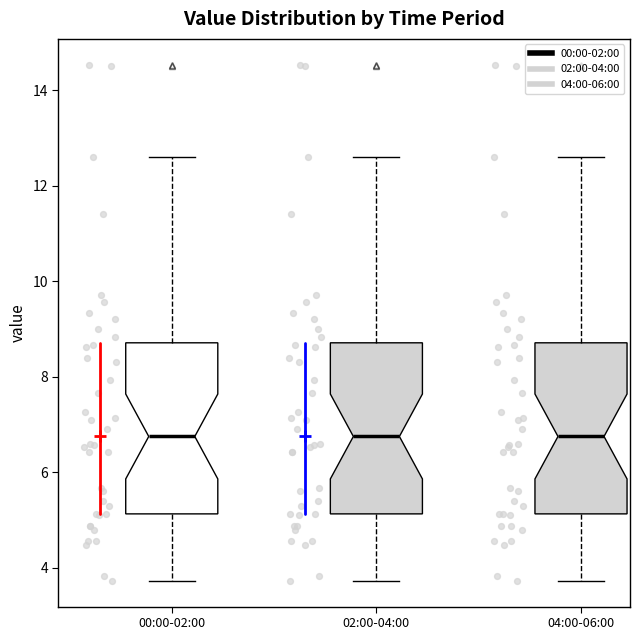

Reading left to right, read every box against the y-axis: the position of its median line, the range the box covers, and the ends of its whiskers. The values are not printed on the chart, so give them approximately, as read against the axis.

00:00-02:00: median 6.8, box 5.2 to 8.8, whiskers 3.8 to 12.6
02:00-04:00: median 6.8, box 5.2 to 8.8, whiskers 3.8 to 12.6
04:00-06:00: median 6.8, box 5.2 to 8.8, whiskers 3.8 to 12.6